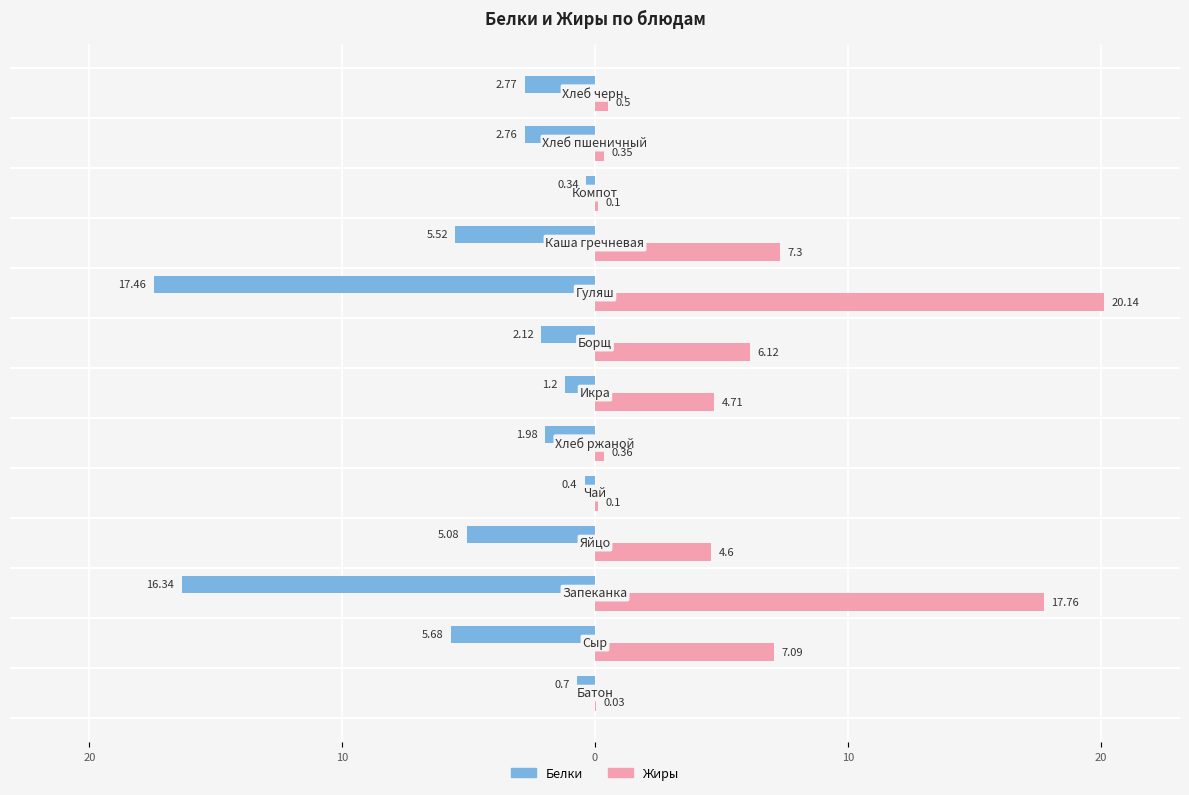

What is the difference between the maximum and minimum values in the Белки series?

17.1